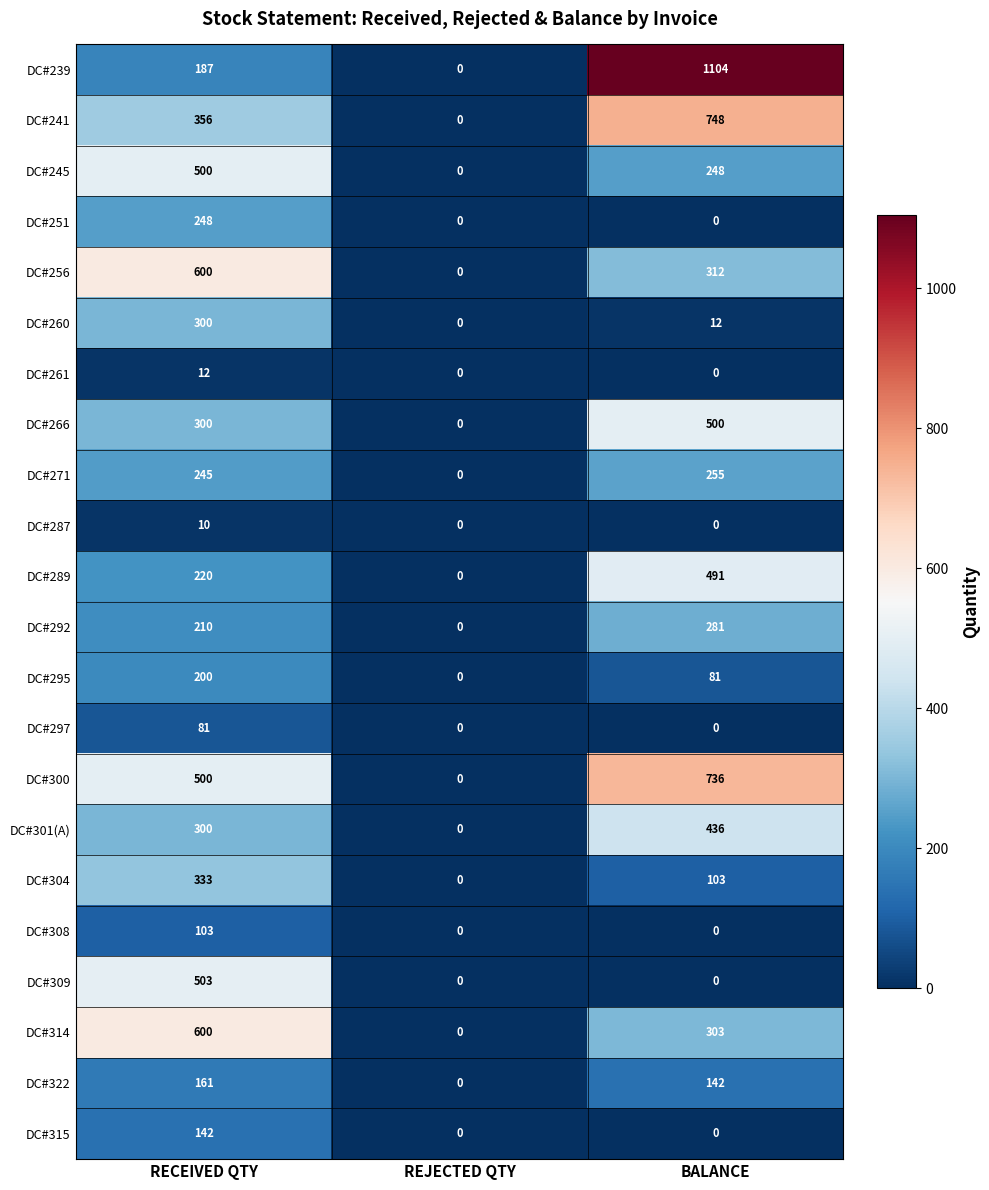

What is the maximum value for DC#304?

333